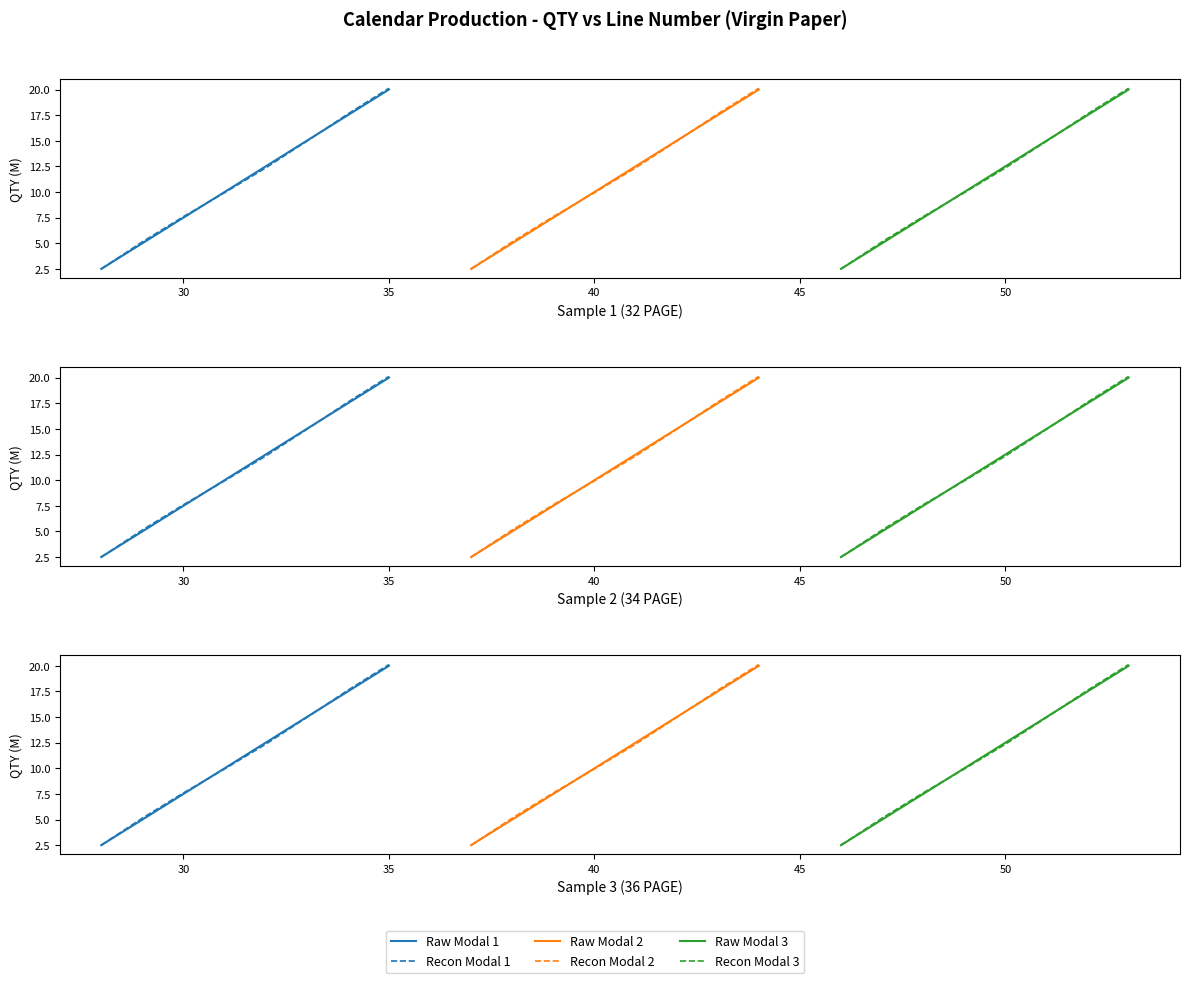

True or false: Raw Modal 2 and Recon Modal 1 intersect in this chart.

True